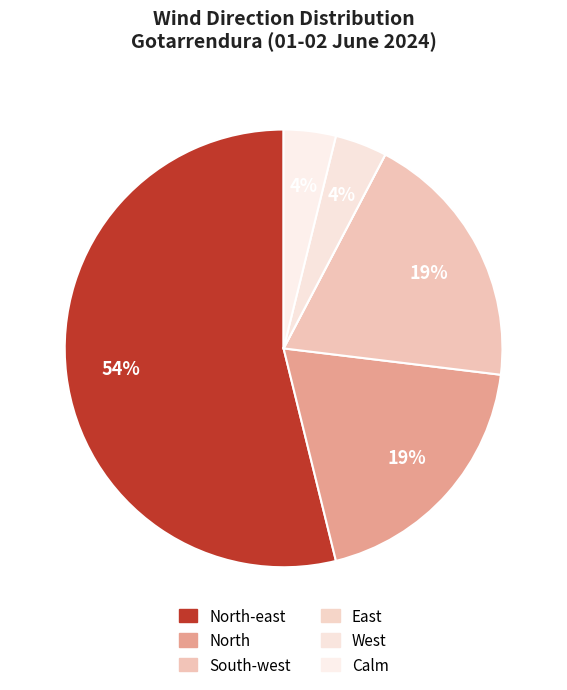

To the nearest percent, what is the difference between the largest and smallest slice percentages?

54%